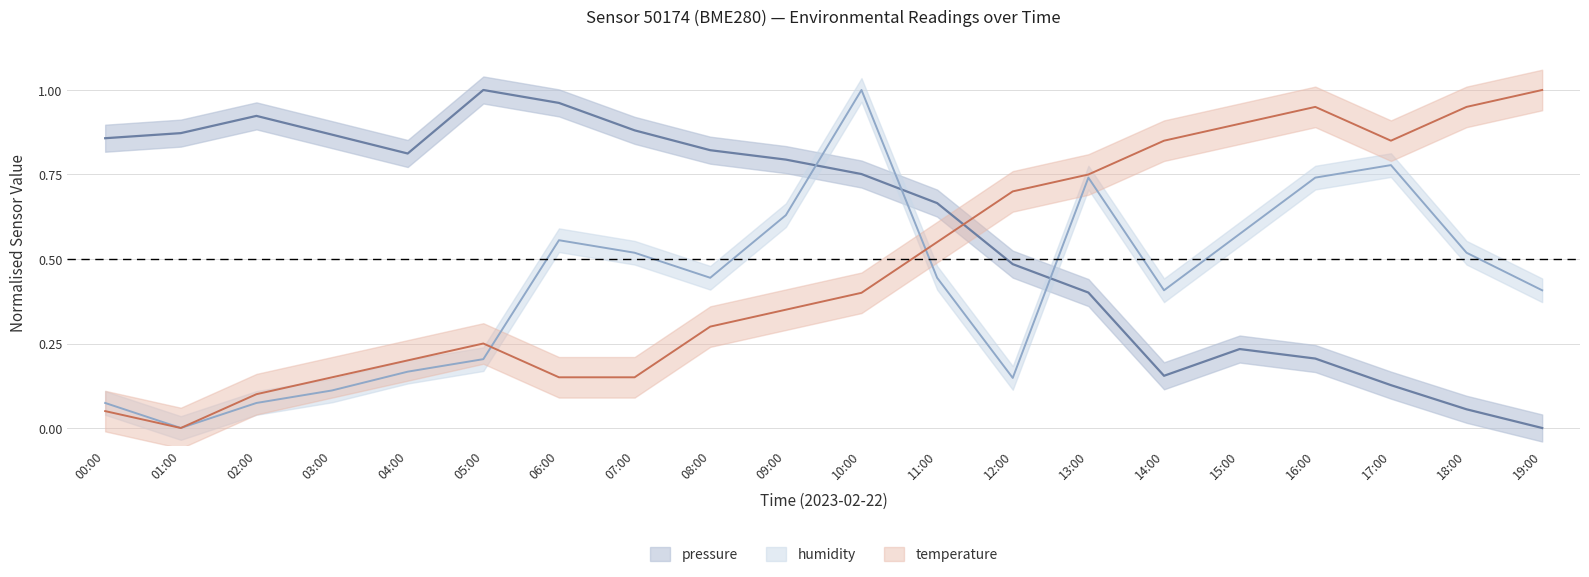

List the labels in order of humidity value, largest first.

10:00, 17:00, 13:00, 16:00, 09:00, 15:00, 06:00, 07:00, 18:00, 08:00, 11:00, 14:00, 19:00, 05:00, 04:00, 12:00, 03:00, 00:00, 02:00, 01:00